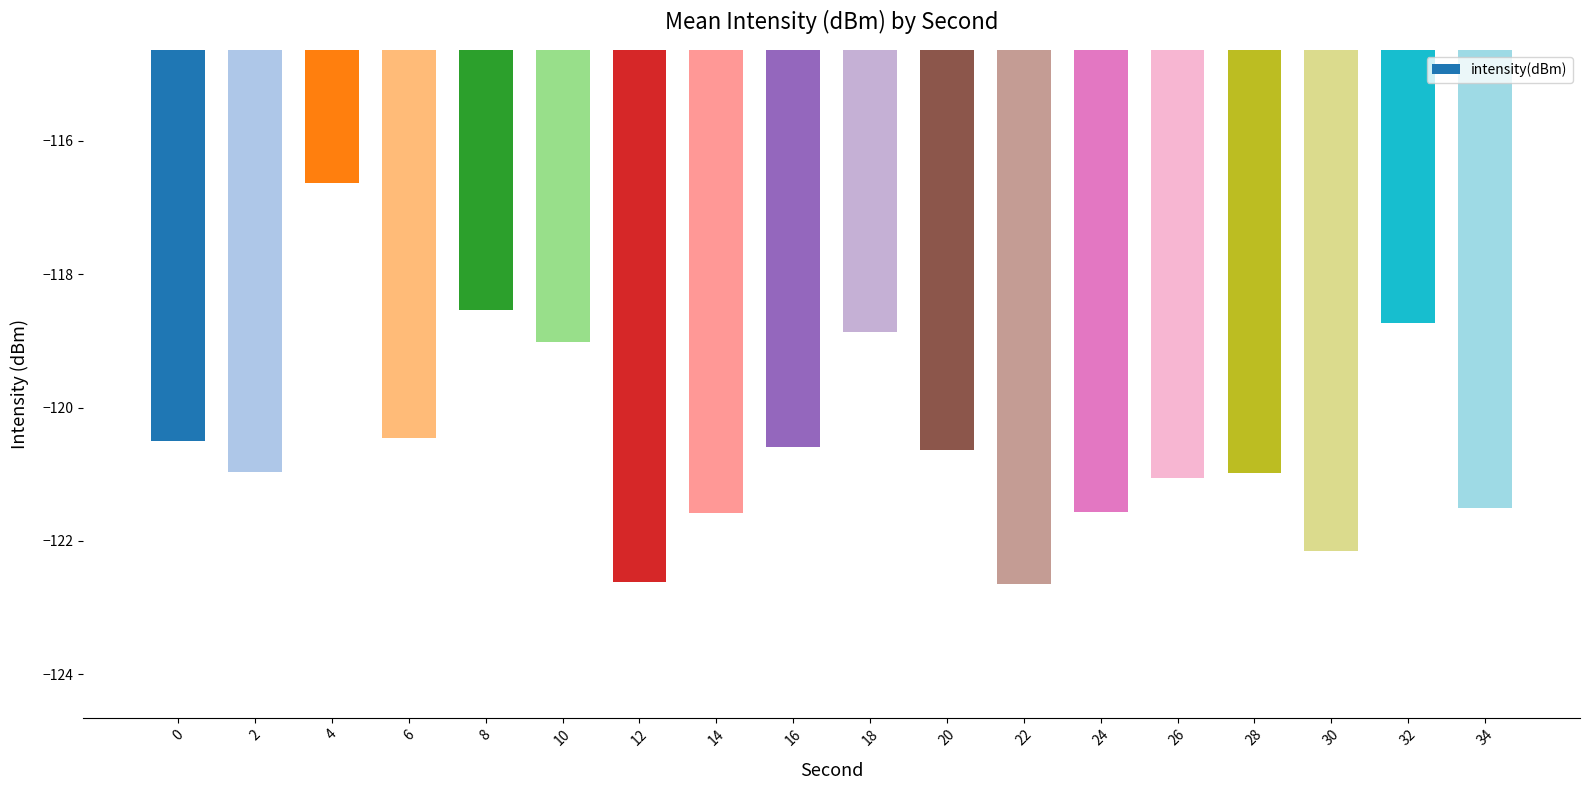

Which category has the highest value across all series?

4